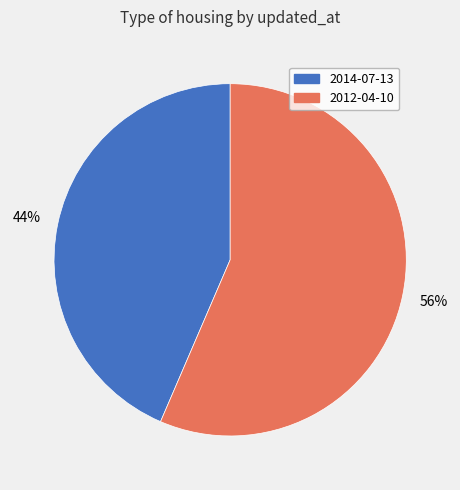

True or false: 2014-07-13 accounts for 29% of the total.

False